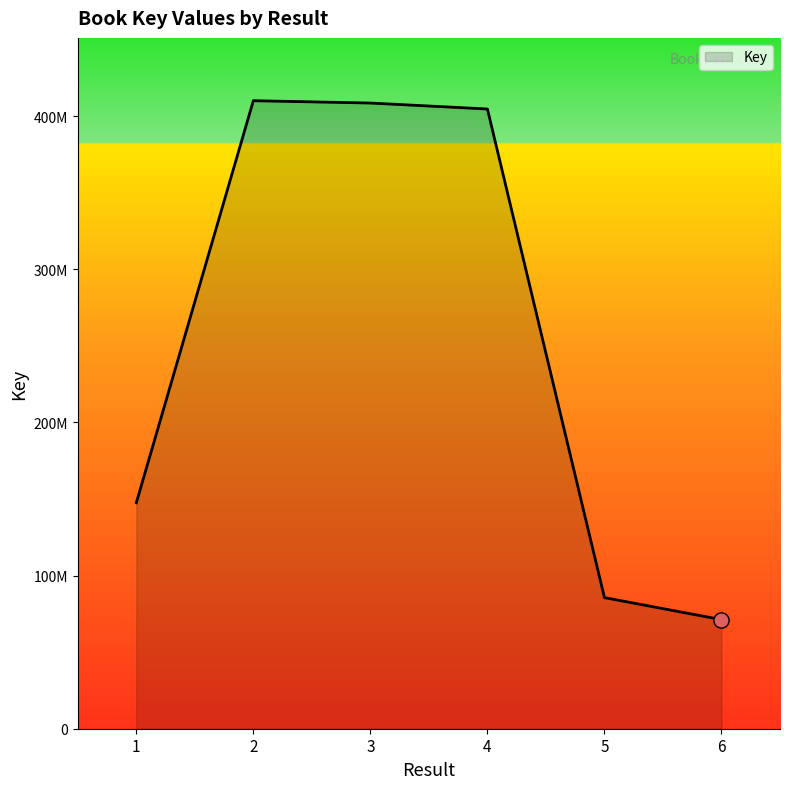

What is the change in value from 2 to 5?

-324444280